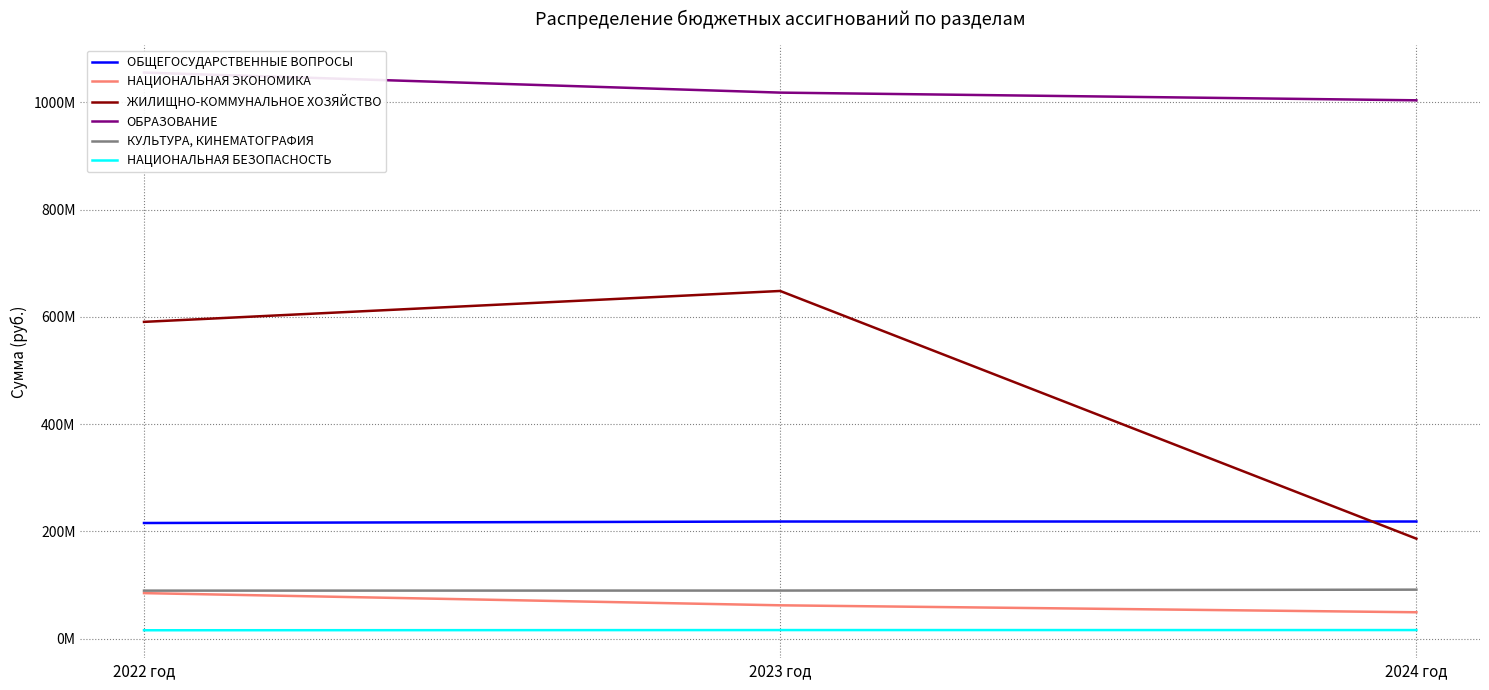

What is the label of the 1st point from the left?

2022 год